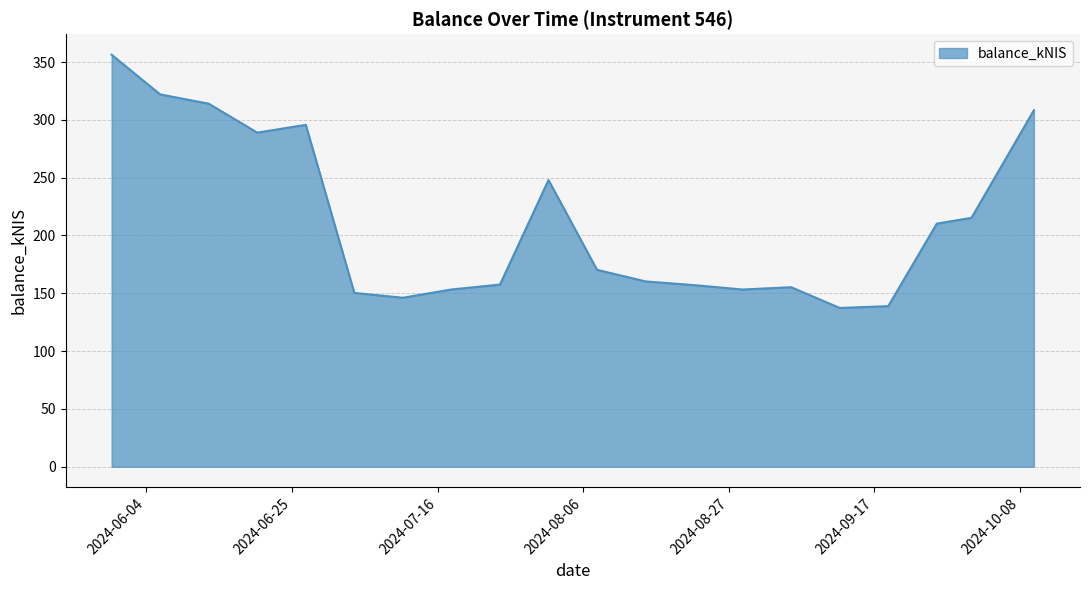

What is the greatest value displayed?

356.3